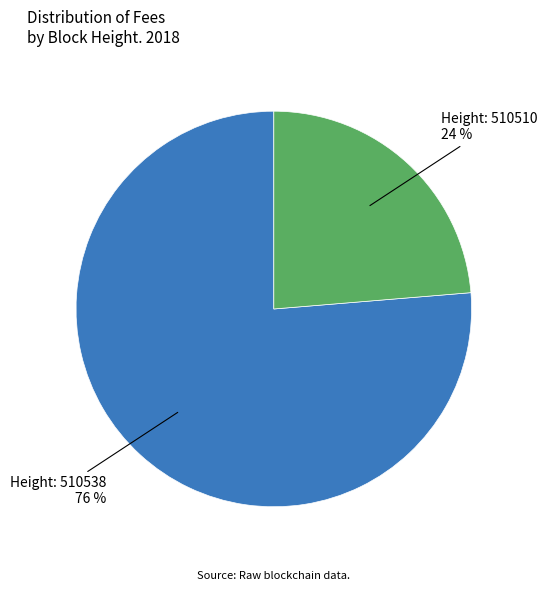

Rank the categories by value from highest to lowest.

Height: 510538, Height: 510510